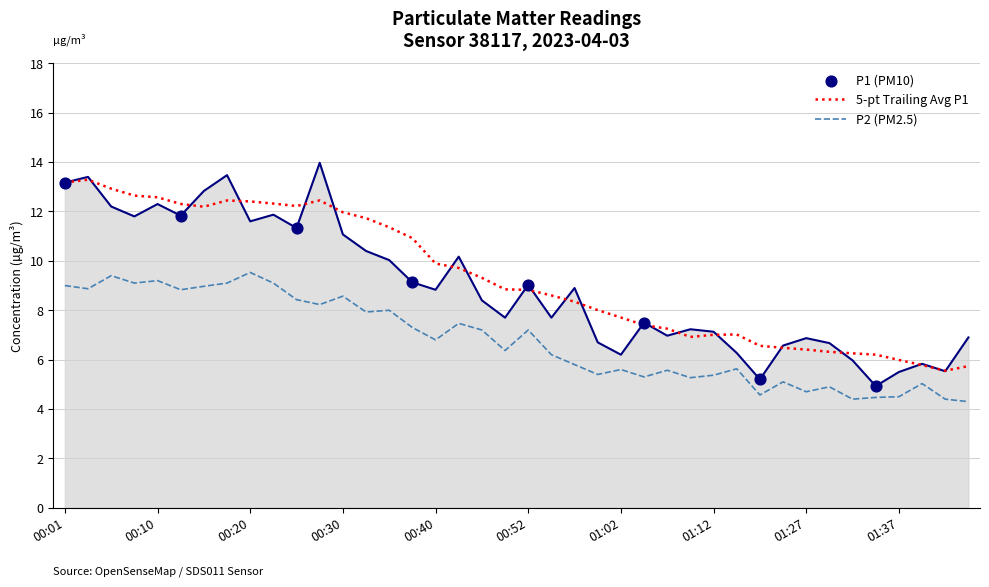

Is the value of P2 at 00:25 greater than the value of P1 at 00:18?

No